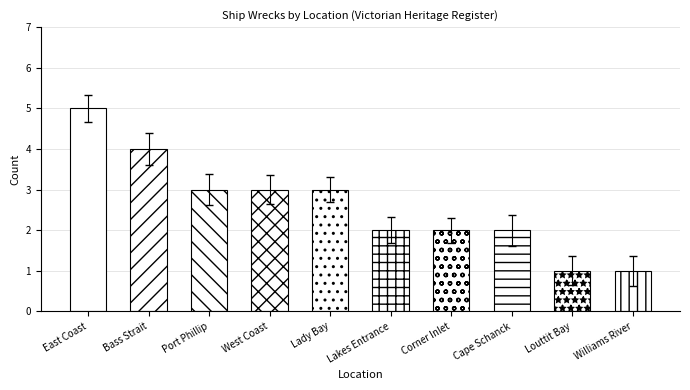

How many bars are there in total?

10